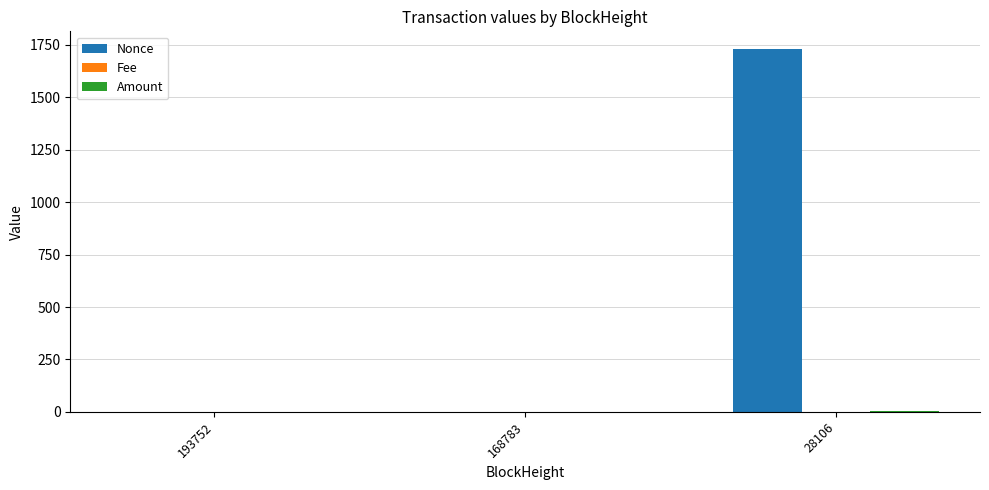

Are the bars grouped side by side (vs. stacked)?

Yes